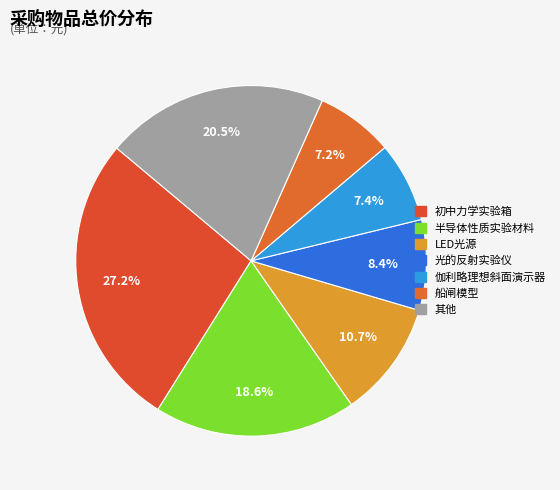

Is there any slice that represents more than half of the pie?

No